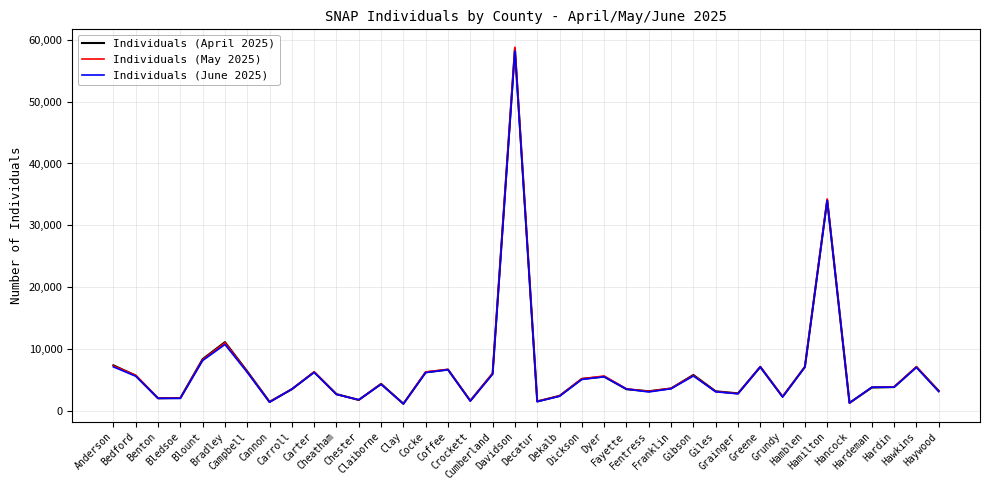

The value of Individuals (June 2025) at Decatur is 2449. True or false?

False